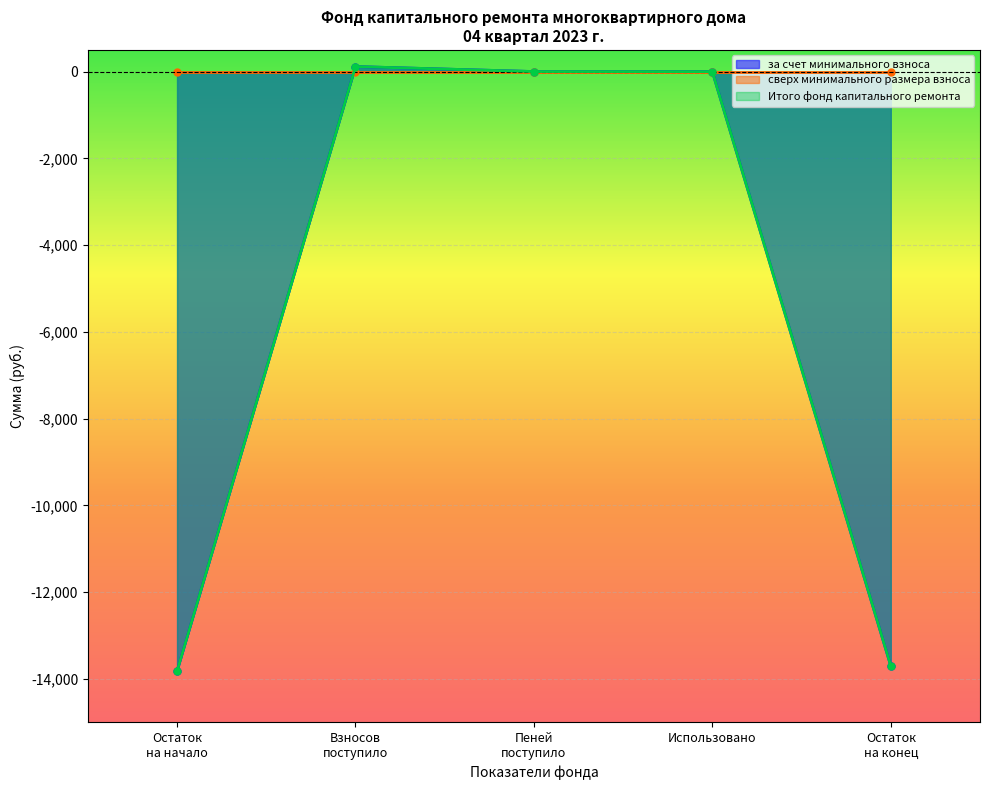

Reading left to right, list all the values displayed in this chart.

за счет минимального взноса: Остаток на начало=-13820.4	Остаток на конец=-13702.5	Всего поступило=117.9	Взносов=116.4	Использовано=0.0
сверх минимального размера взноса: Остаток на начало=0.0	Остаток на конец=0.0	Всего поступило=0.0	Взносов=0.0	Использовано=0.0
Итого фонд капитального ремонта: Остаток на начало=-13820.4	Остаток на конец=-13702.5	Всего поступило=117.9	Взносов=116.4	Использовано=0.0